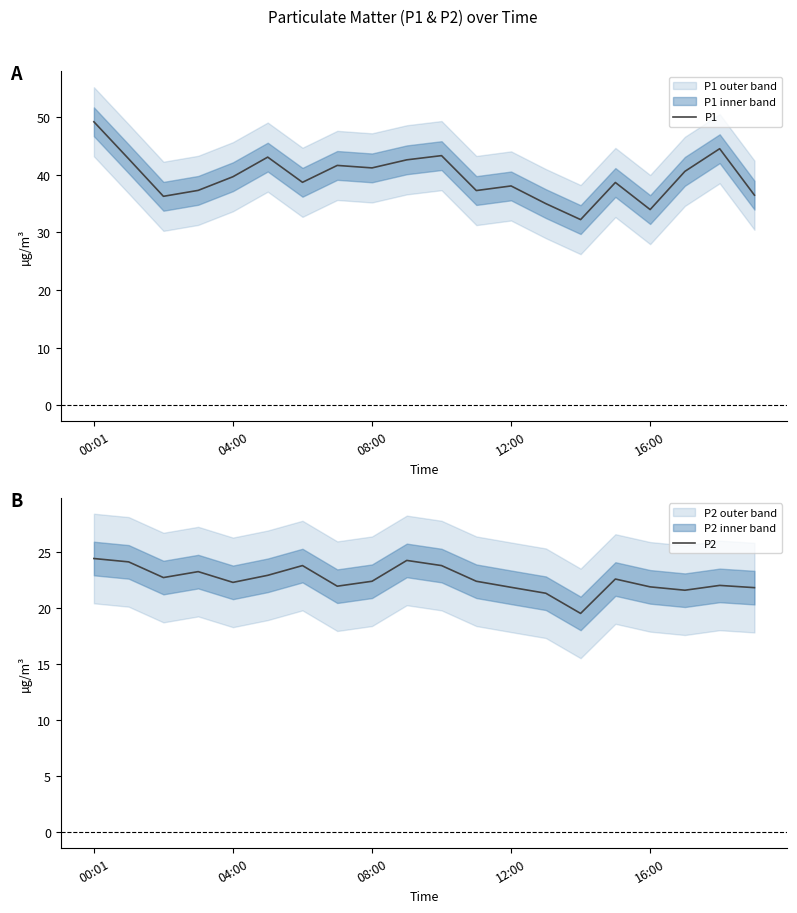

Does the chart have visible grid lines?

No